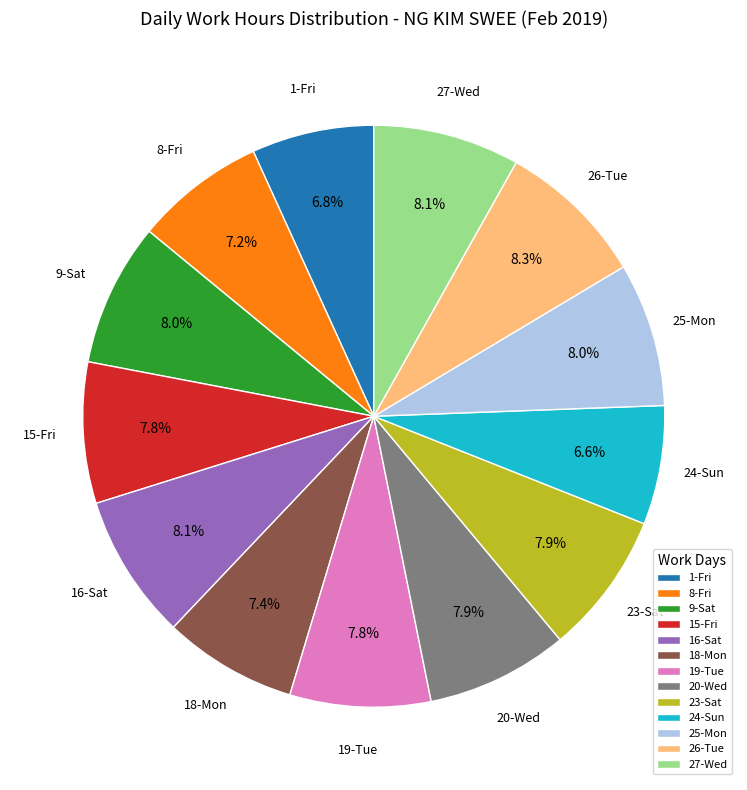

Is it true that 26-Tue is 18% of the pie?

False